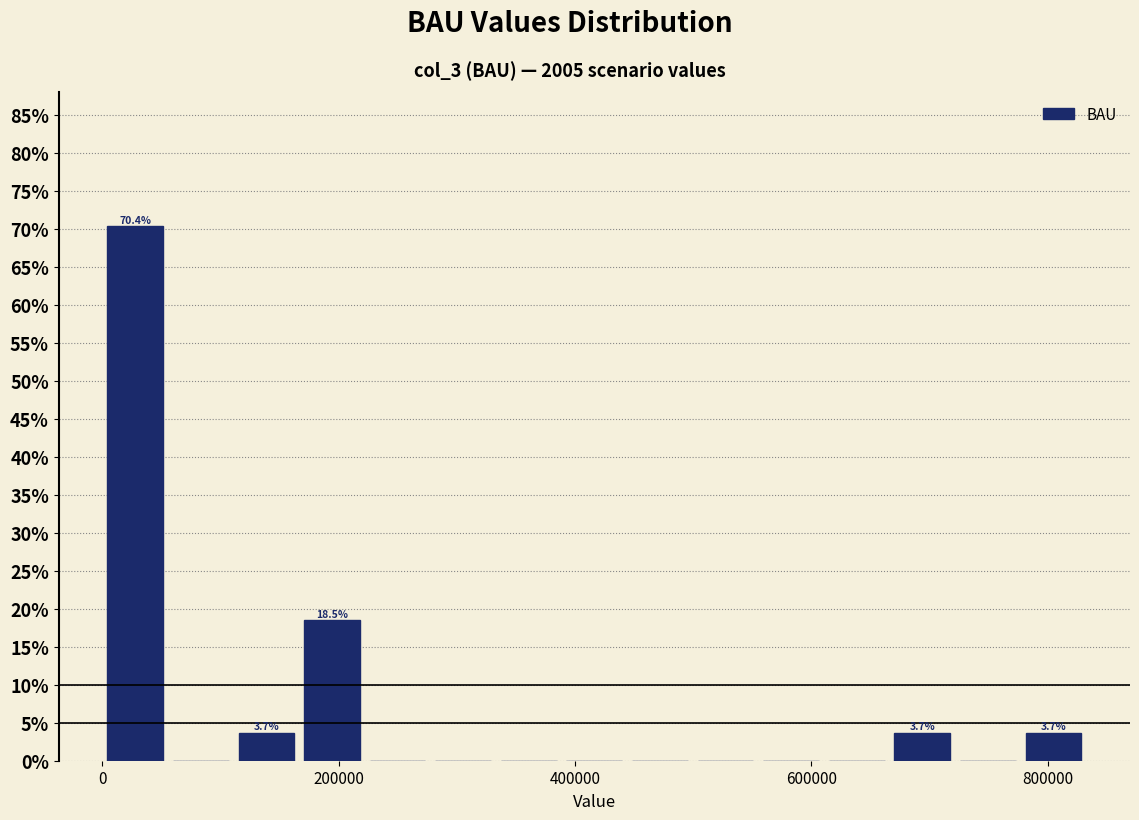

Read against the x-axis, roughly where is the centre of the tallest bar?

20000